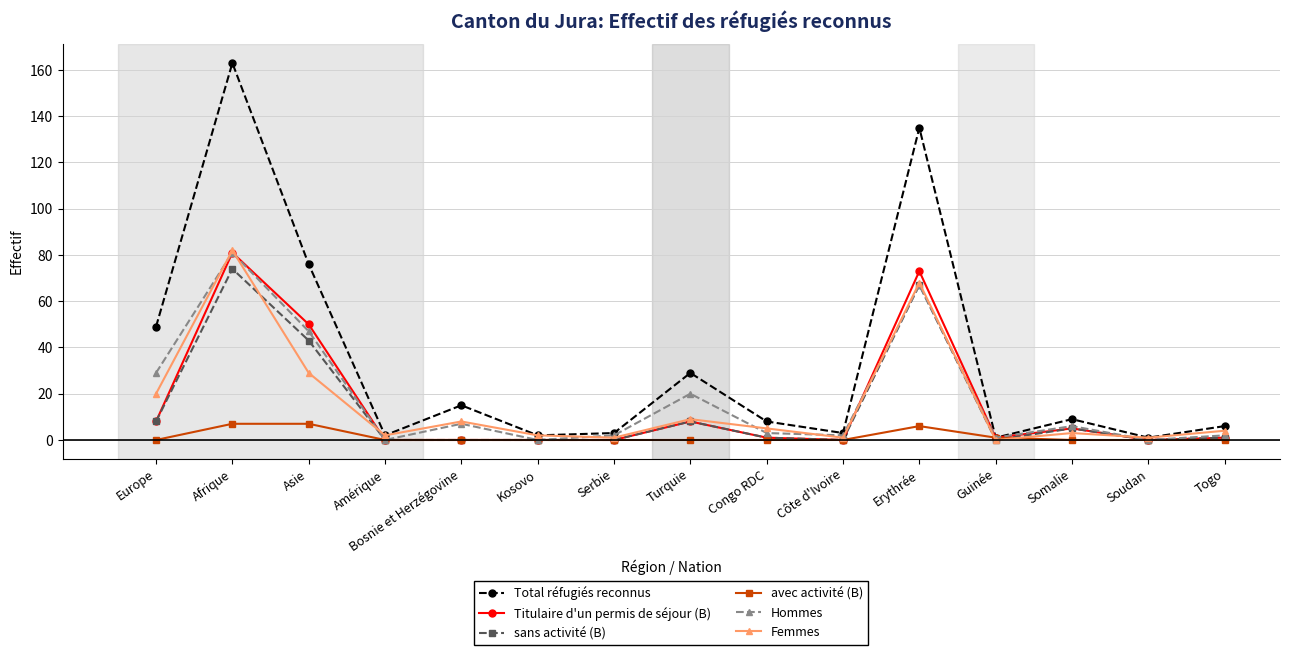

Is this an area chart (filled region under the line)?

No